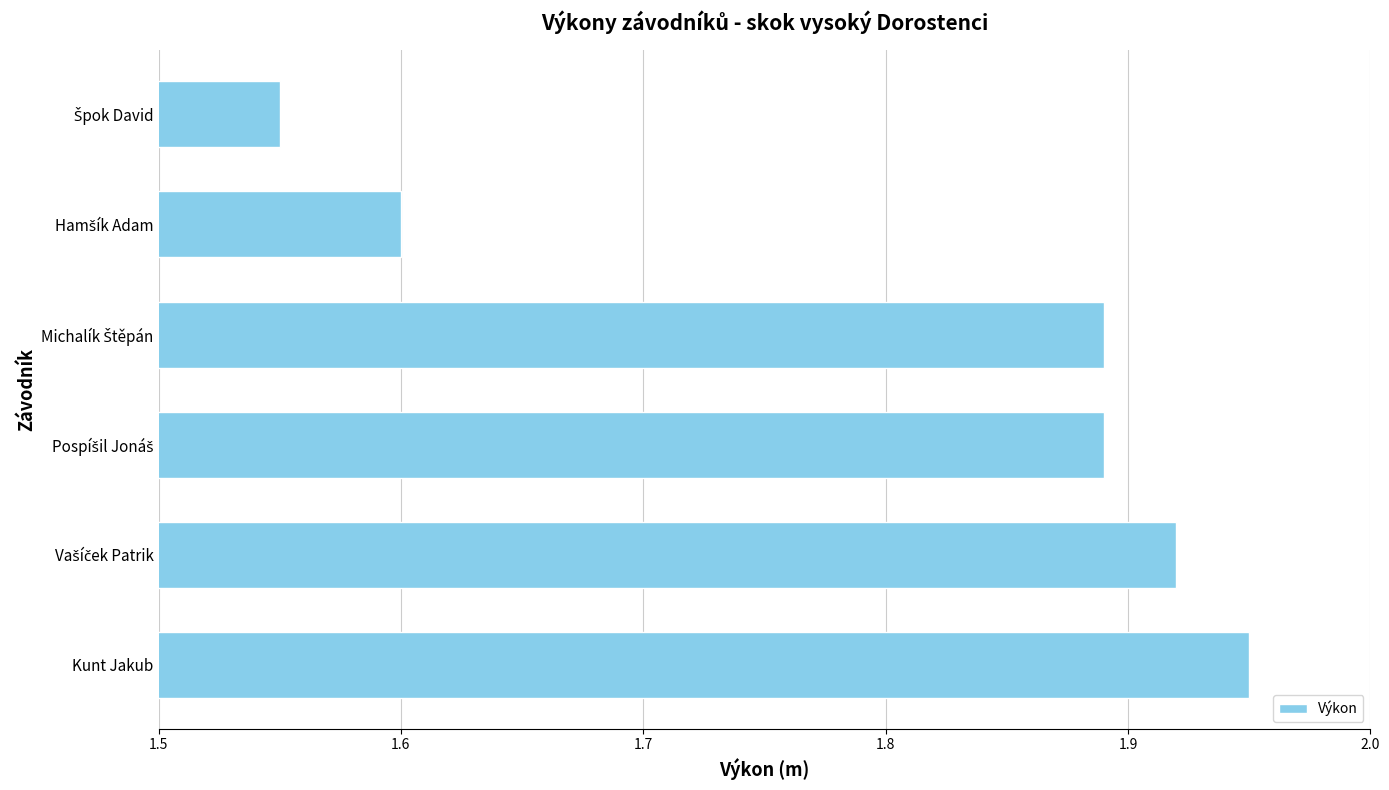

What is the difference between the maximum and minimum values?

0.4